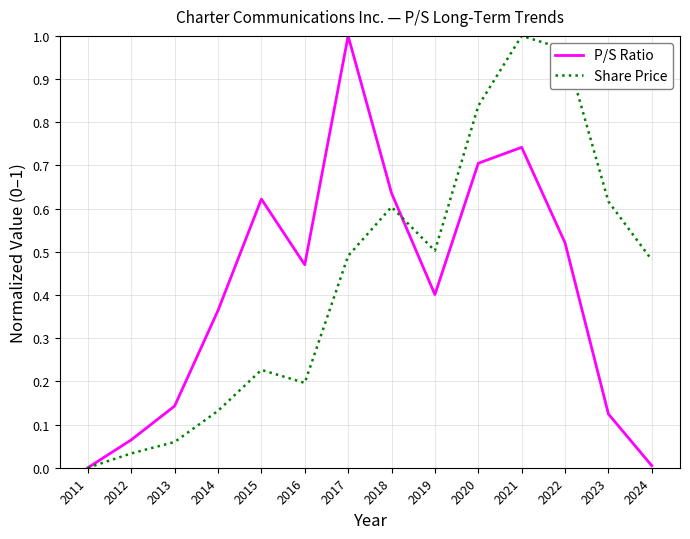

In P/S Ratio, how many points are higher than both neighbors (excluding endpoints)?

3